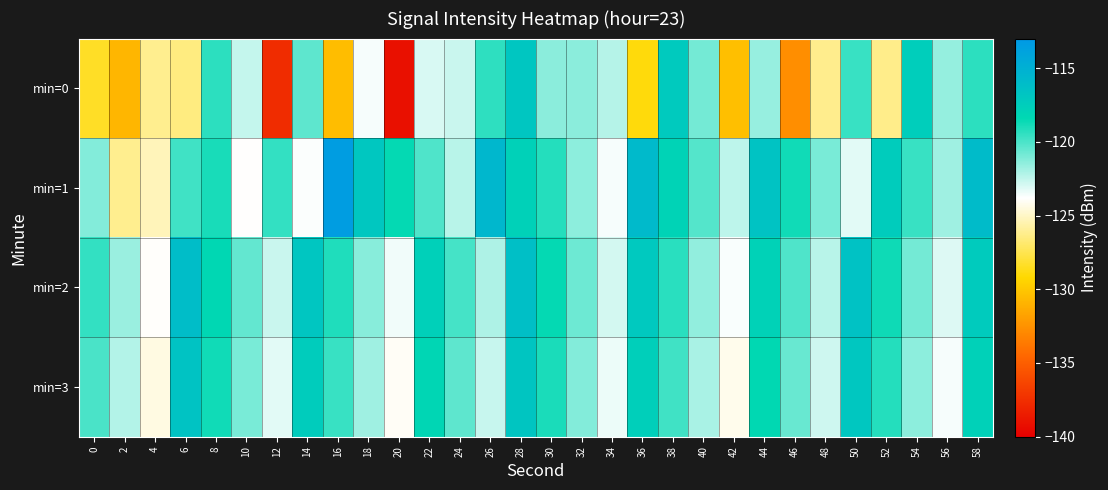

Which has a higher value, 30 or 38?

38